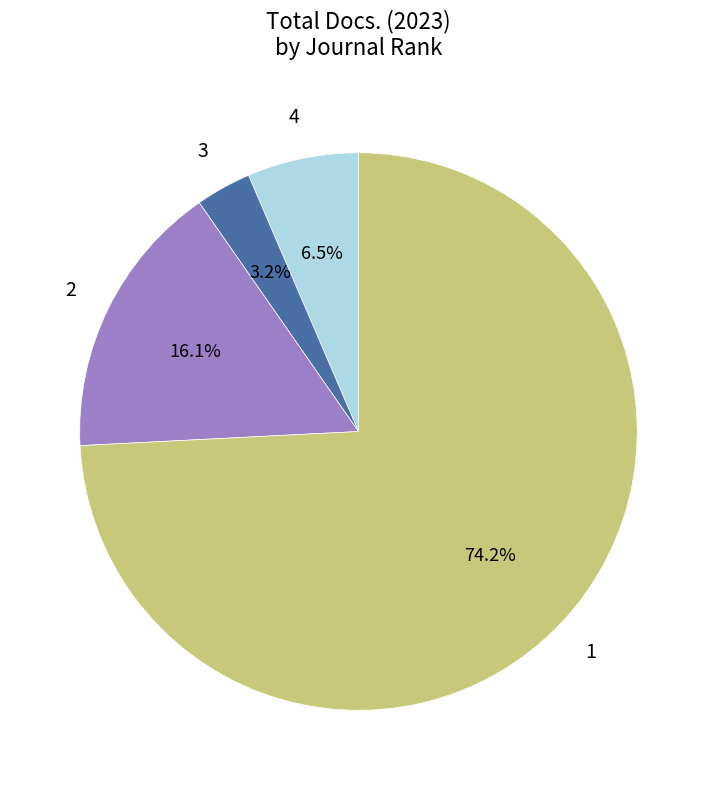

Does any single category account for the majority?

Yes